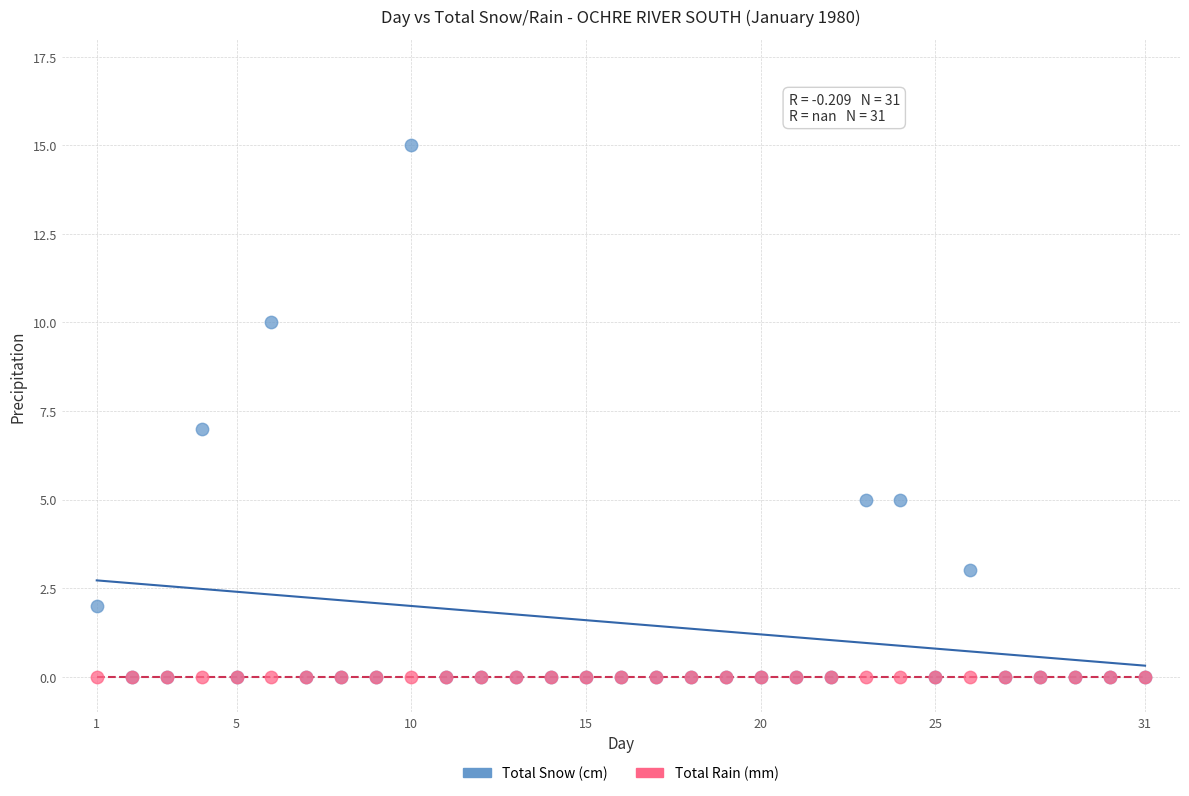

What are all the series names shown in the legend?

Total Snow (cm), Total Rain (mm)